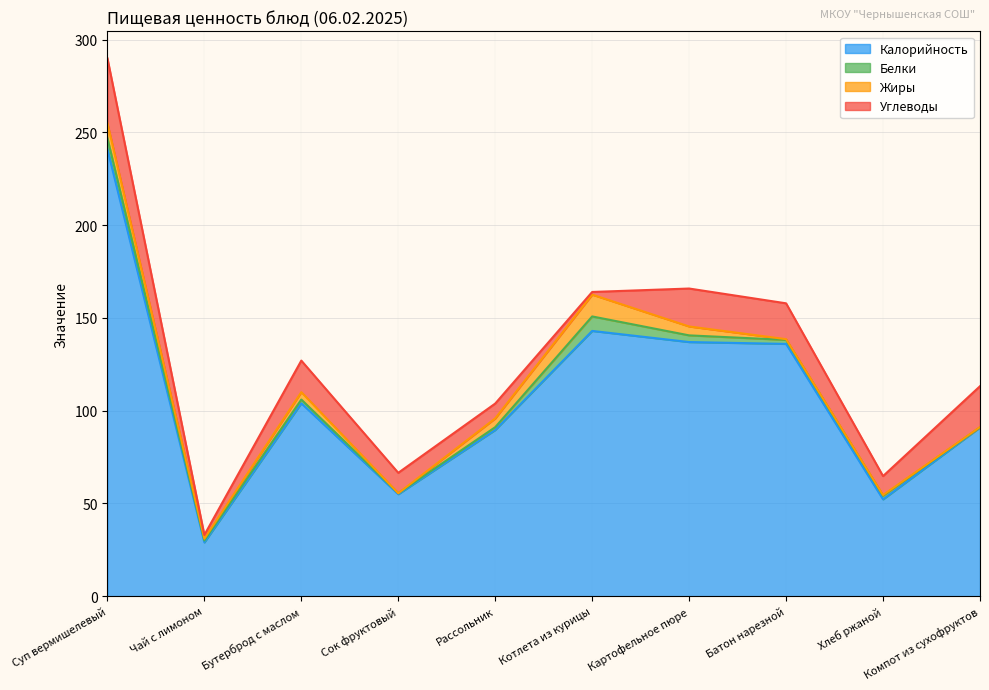

At which category is the sum across all series the highest?

Суп вермишелевый